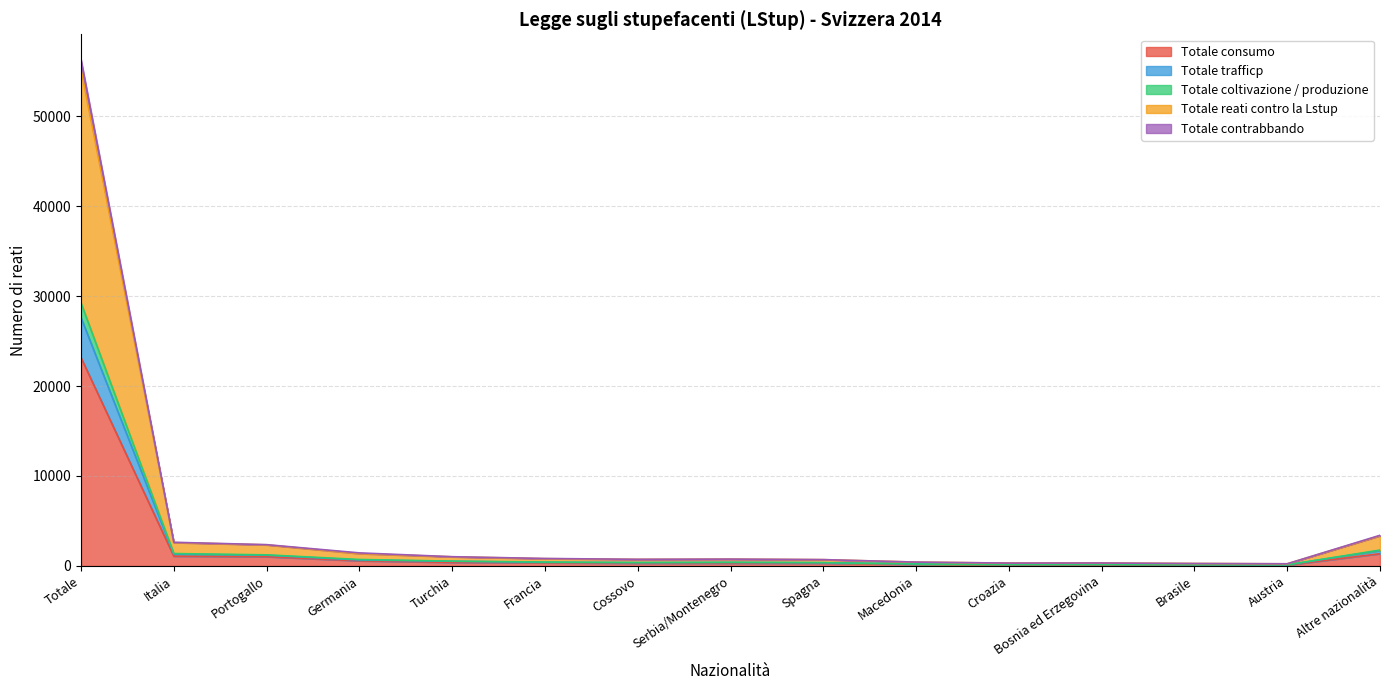

Which category has the highest value in the Totale consumo series?

Totale